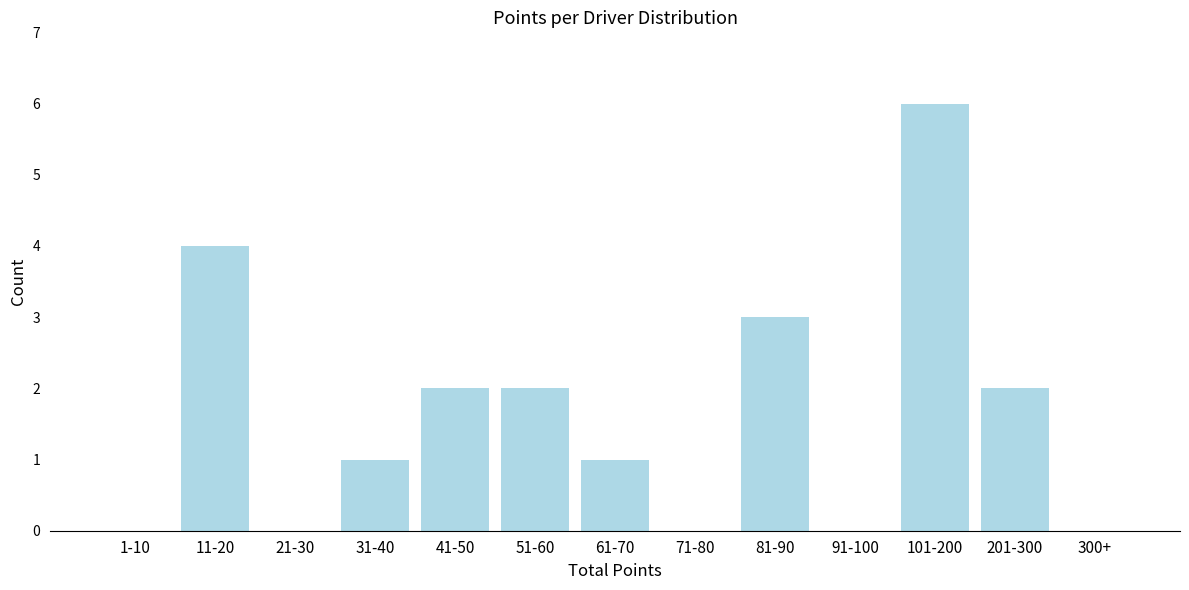

Reading left to right, what are all the values shown in this chart?

1-10=0	11-20=4	21-30=0	31-40=1	41-50=2	51-60=2	61-70=1	71-80=0	81-90=3	91-100=0	101-200=6	201-300=2	300+=0